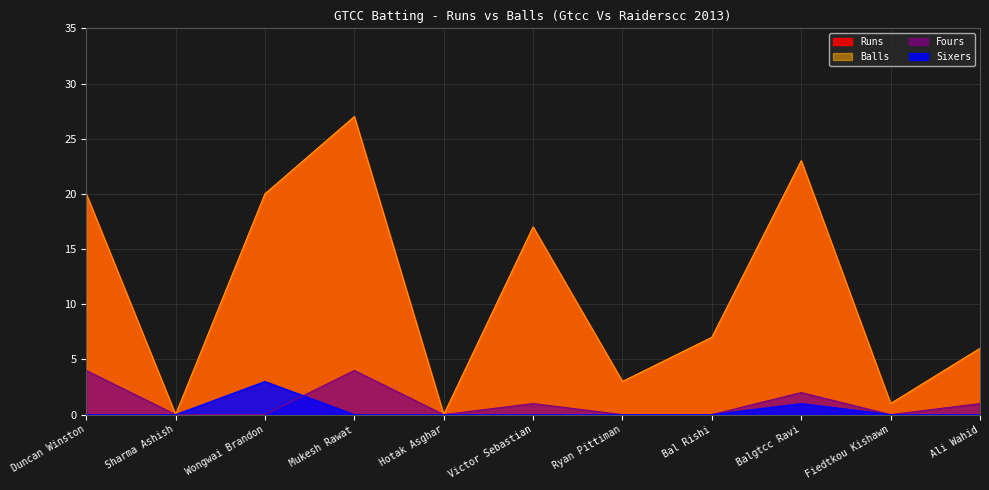

Reading left to right, extract all data points from this chart.

Runs: 20	0	20	27	0	17	3	7	23	1	6
Balls: 20	0	20	27	0	17	3	7	23	1	6
Fours: 4	0	0	4	0	1	0	0	2	0	1
Sixers: 0	0	3	0	0	0	0	0	1	0	0